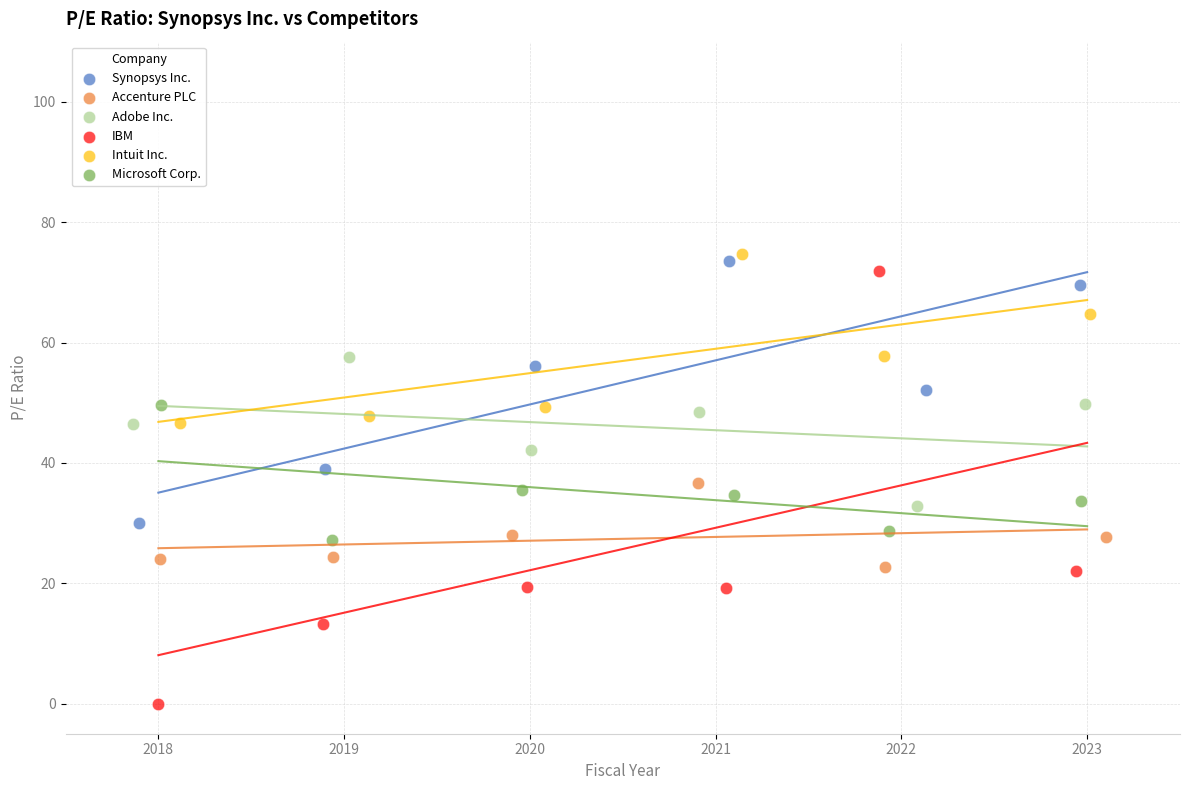

Which series has the widest spread of Y values?

IBM